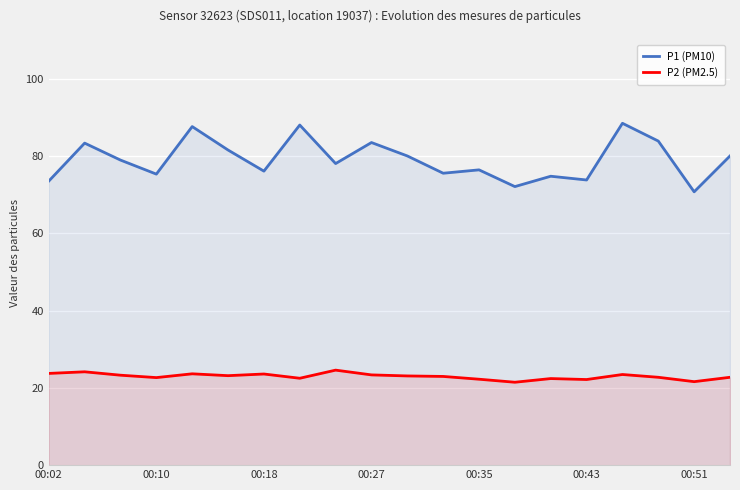

Which series has the widest spread of values?

P1 (PM10)